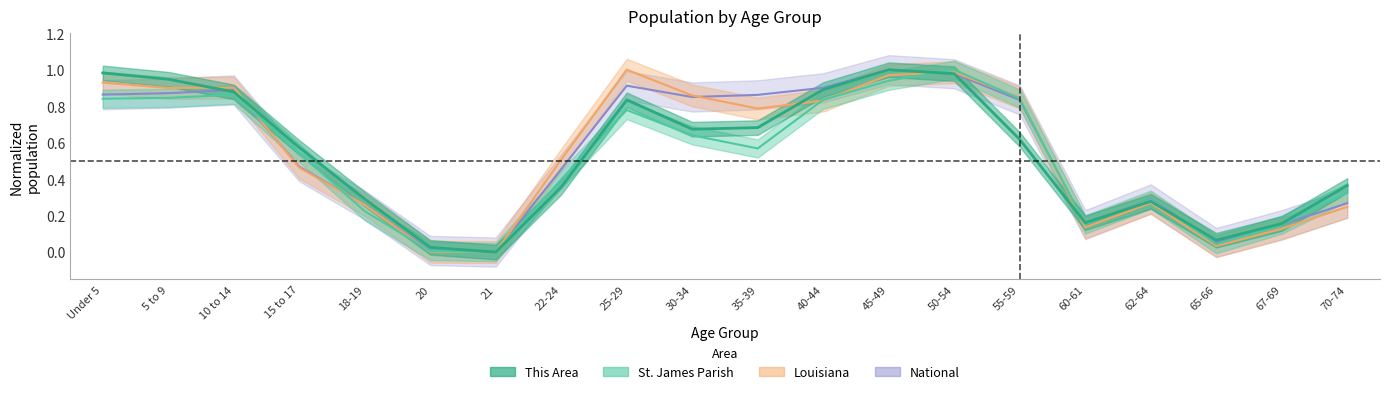

What is the sum of the This Area values at 70-74 and 5 to 9?

1.3